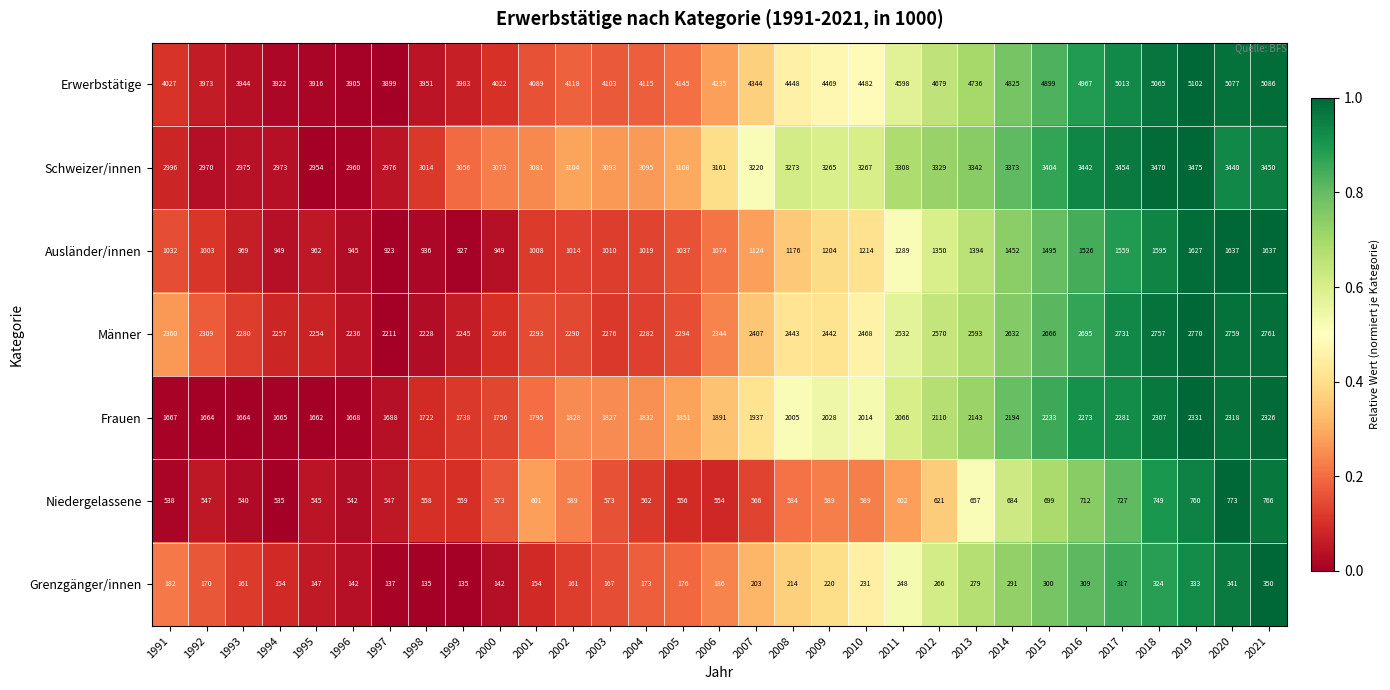

True or false: Erwerbstätige has a value of 3899 at 1997.

True